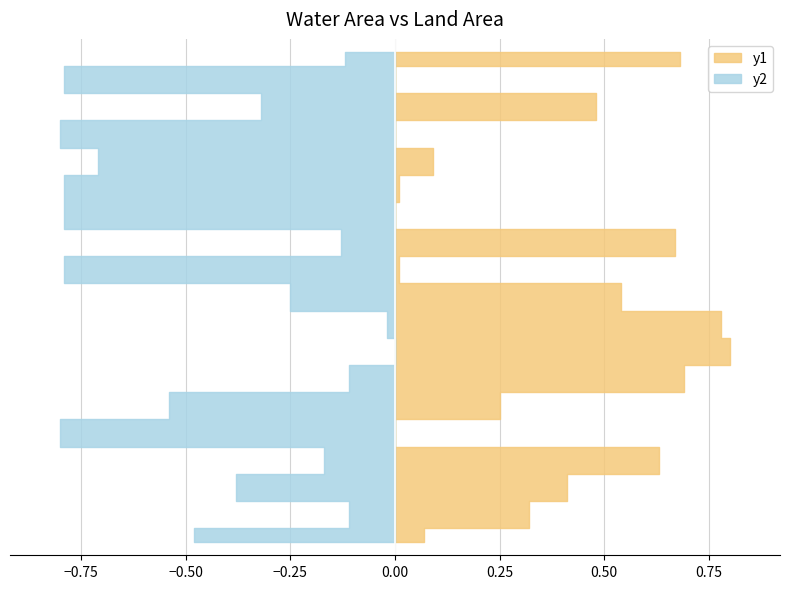

Reading right to left, transcribe all the data shown in this chart.

waterArea: 0.7	0.0	0.5	0.0	0.1	0.0	0.0	0.7	0.0	0.5	0.8	0.8	0.7	0.2	0.0	0.6	0.4	0.3	0.1
landArea: 0.1	0.8	0.3	0.8	0.7	0.8	0.8	0.1	0.8	0.2	0.0	0.0	0.1	0.5	0.8	0.2	0.4	0.1	0.5